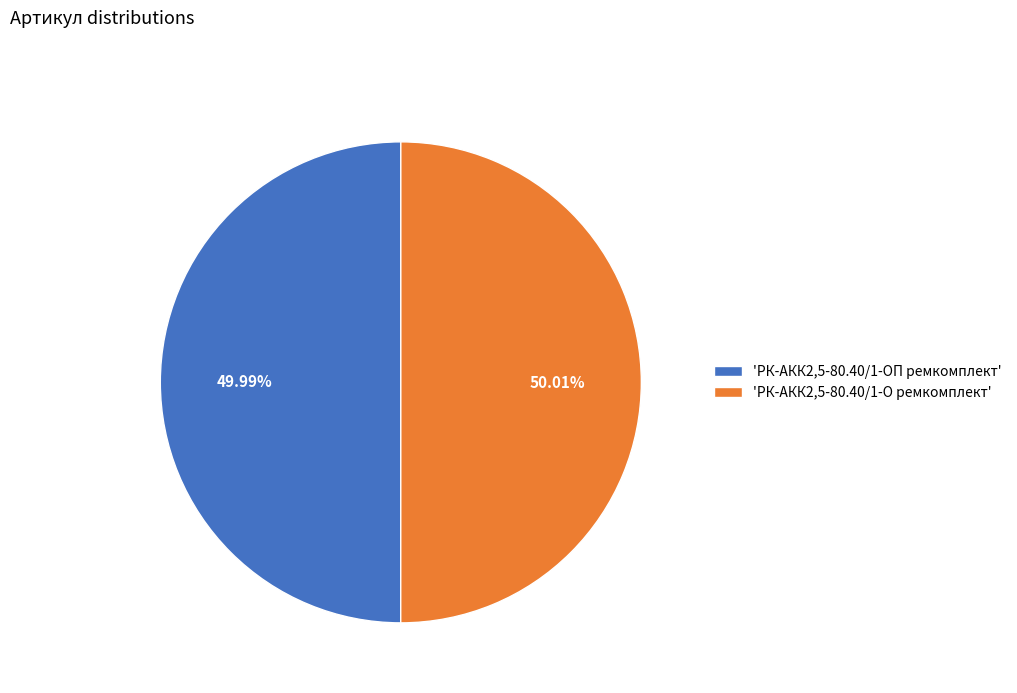

Approximately how many times larger is the value at 'РК-АКК2,5-80.40/1-О ремкомплект' compared to 'РК-АКК2,5-80.40/1-ОП ремкомплект'?

1.0